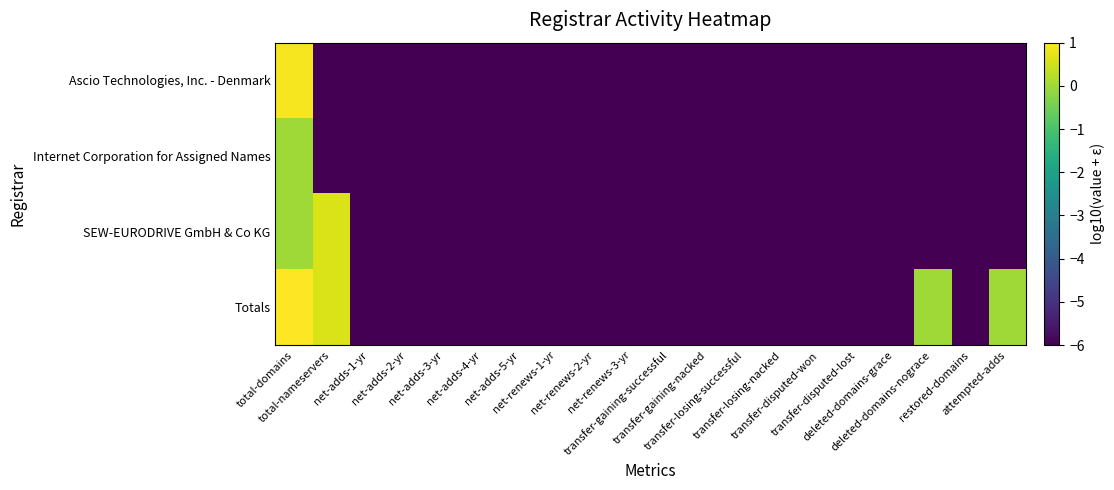

Reading left to right, extract all data points from this chart.

Ascio Technologies, Inc. - Denmark: total-domains=0.9	total-nameservers=-6.0	net-adds-1-yr=-6.0	net-adds-2-yr=-6.0	net-adds-3-yr=-6.0	net-adds-4-yr=-6.0	net-adds-5-yr=-6.0	net-renews-1-yr=-6.0	net-renews-2-yr=-6.0	net-renews-3-yr=-6.0	transfer-gaining-successful=-6.0	transfer-gaining-nacked=-6.0	transfer-losing-successful=-6.0	transfer-losing-nacked=-6.0	transfer-disputed-won=-6.0	transfer-disputed-lost=-6.0	deleted-domains-grace=-6.0	deleted-domains-nograce=-6.0	restored-domains=-6.0	attempted-adds=-6.0
Internet Corporation for Assigned Names: total-domains=0.0	total-nameservers=-6.0	net-adds-1-yr=-6.0	net-adds-2-yr=-6.0	net-adds-3-yr=-6.0	net-adds-4-yr=-6.0	net-adds-5-yr=-6.0	net-renews-1-yr=-6.0	net-renews-2-yr=-6.0	net-renews-3-yr=-6.0	transfer-gaining-successful=-6.0	transfer-gaining-nacked=-6.0	transfer-losing-successful=-6.0	transfer-losing-nacked=-6.0	transfer-disputed-won=-6.0	transfer-disputed-lost=-6.0	deleted-domains-grace=-6.0	deleted-domains-nograce=-6.0	restored-domains=-6.0	attempted-adds=-6.0
SEW-EURODRIVE GmbH & Co KG: total-domains=0.0	total-nameservers=0.6	net-adds-1-yr=-6.0	net-adds-2-yr=-6.0	net-adds-3-yr=-6.0	net-adds-4-yr=-6.0	net-adds-5-yr=-6.0	net-renews-1-yr=-6.0	net-renews-2-yr=-6.0	net-renews-3-yr=-6.0	transfer-gaining-successful=-6.0	transfer-gaining-nacked=-6.0	transfer-losing-successful=-6.0	transfer-losing-nacked=-6.0	transfer-disputed-won=-6.0	transfer-disputed-lost=-6.0	deleted-domains-grace=-6.0	deleted-domains-nograce=-6.0	restored-domains=-6.0	attempted-adds=-6.0
Totals: total-domains=1.0	total-nameservers=0.6	net-adds-1-yr=-6.0	net-adds-2-yr=-6.0	net-adds-3-yr=-6.0	net-adds-4-yr=-6.0	net-adds-5-yr=-6.0	net-renews-1-yr=-6.0	net-renews-2-yr=-6.0	net-renews-3-yr=-6.0	transfer-gaining-successful=-6.0	transfer-gaining-nacked=-6.0	transfer-losing-successful=-6.0	transfer-losing-nacked=-6.0	transfer-disputed-won=-6.0	transfer-disputed-lost=-6.0	deleted-domains-grace=-6.0	deleted-domains-nograce=0.0	restored-domains=-6.0	attempted-adds=0.0